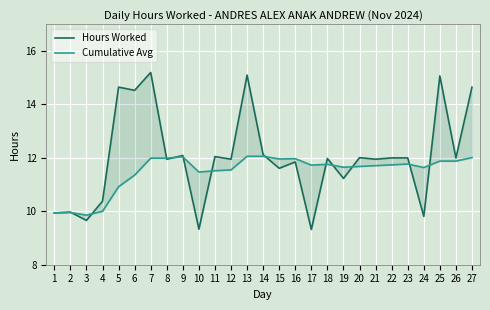

What is the average value of the Cumulative Avg series?

11.5